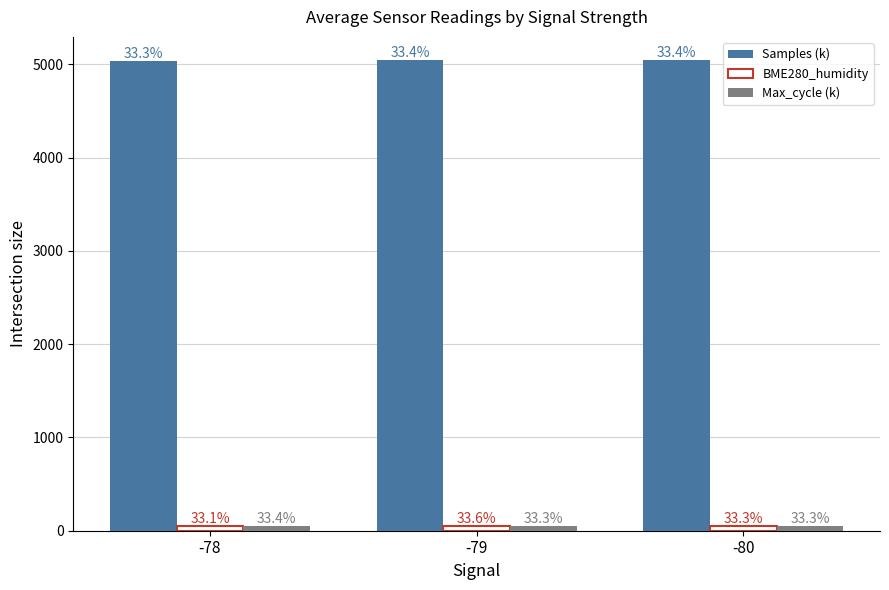

At how many categories does at least one series exceed 4652?

3